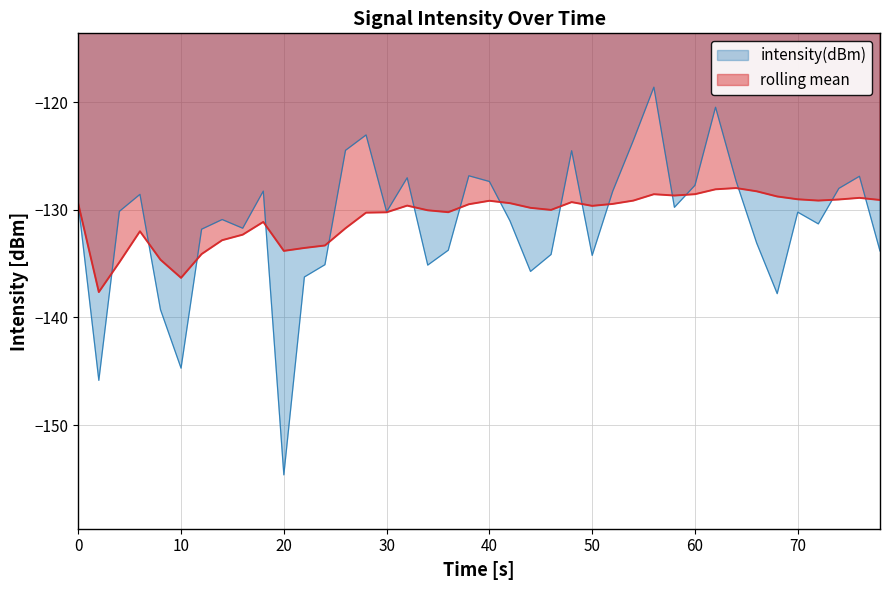

Which series has the largest total across all categories?

rolling mean